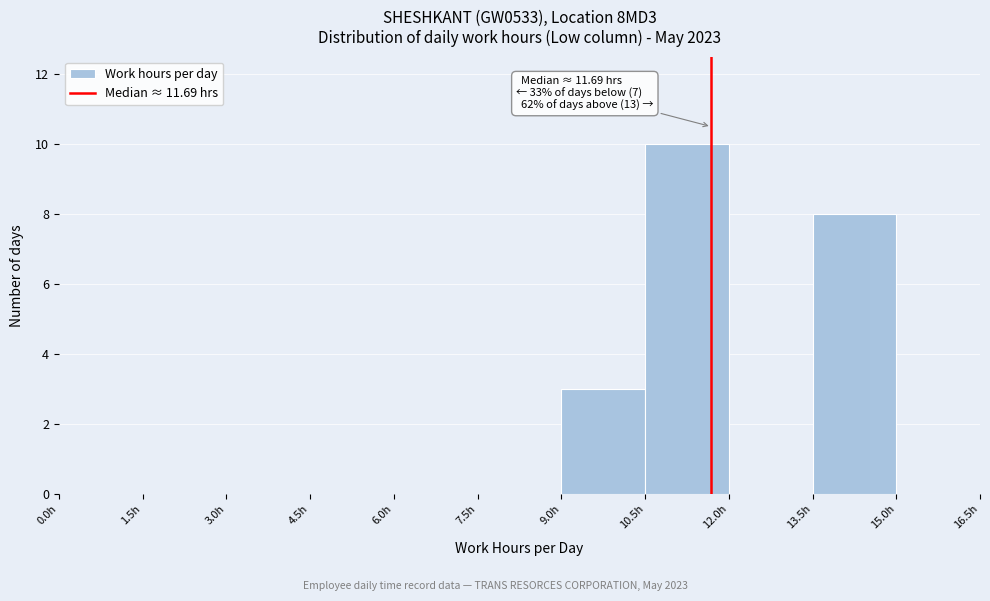

Which range on the x-axis has the tallest bar?

10.5 to 12.0